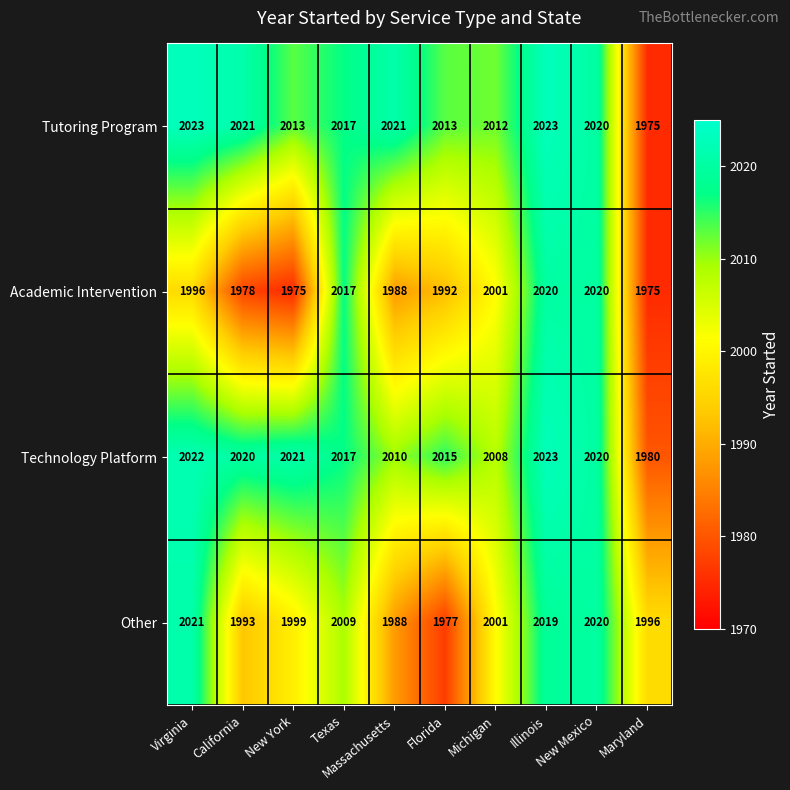

Which series has the largest total across all categories?

Tutoring Program